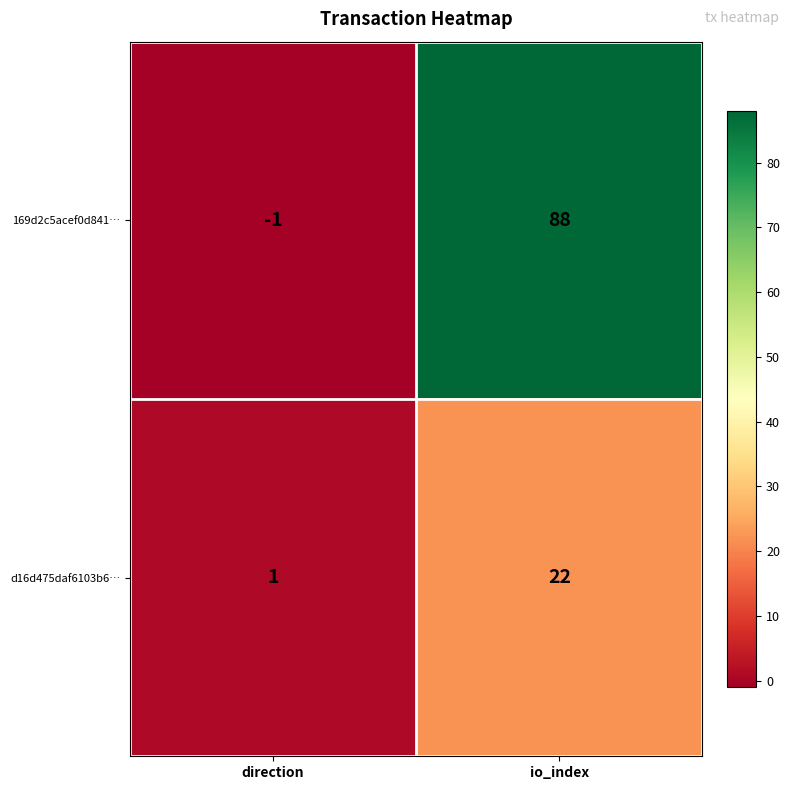

Which category has the highest value in the 169d2c5acef0d841… series?

io_index